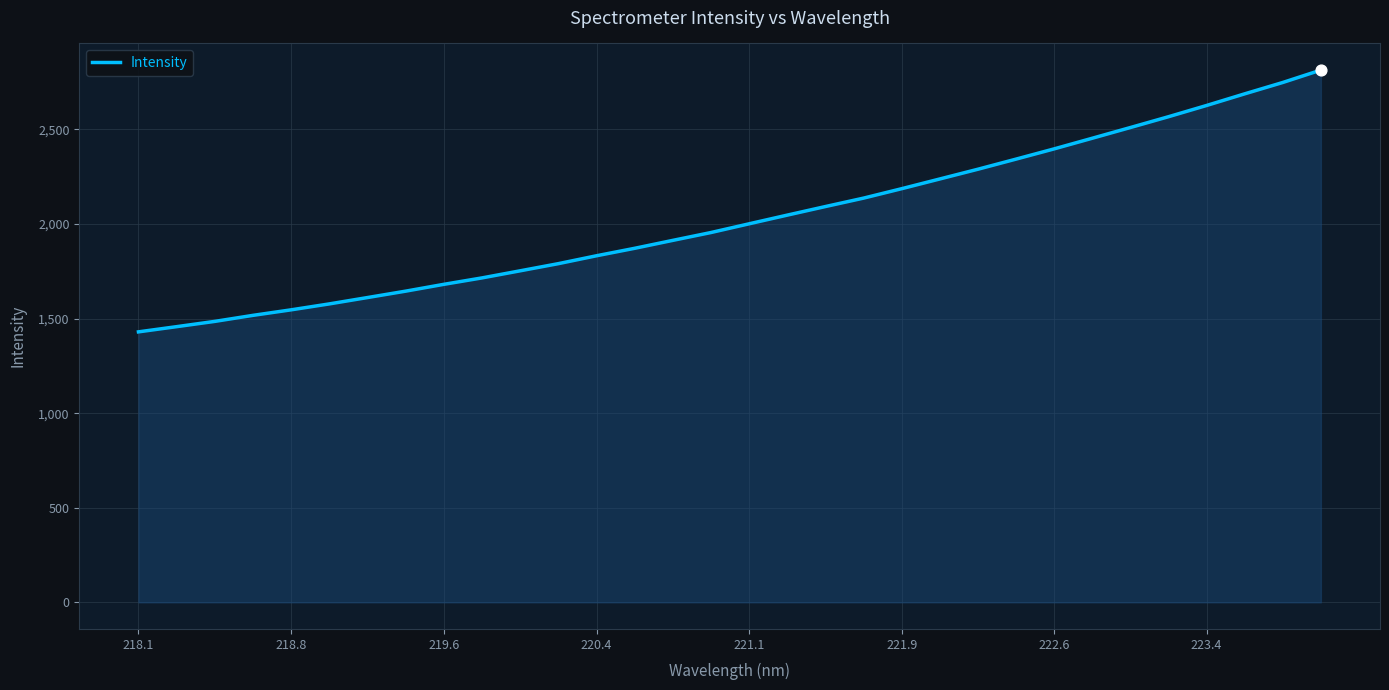

What is the difference between the maximum and minimum values?

1384.1